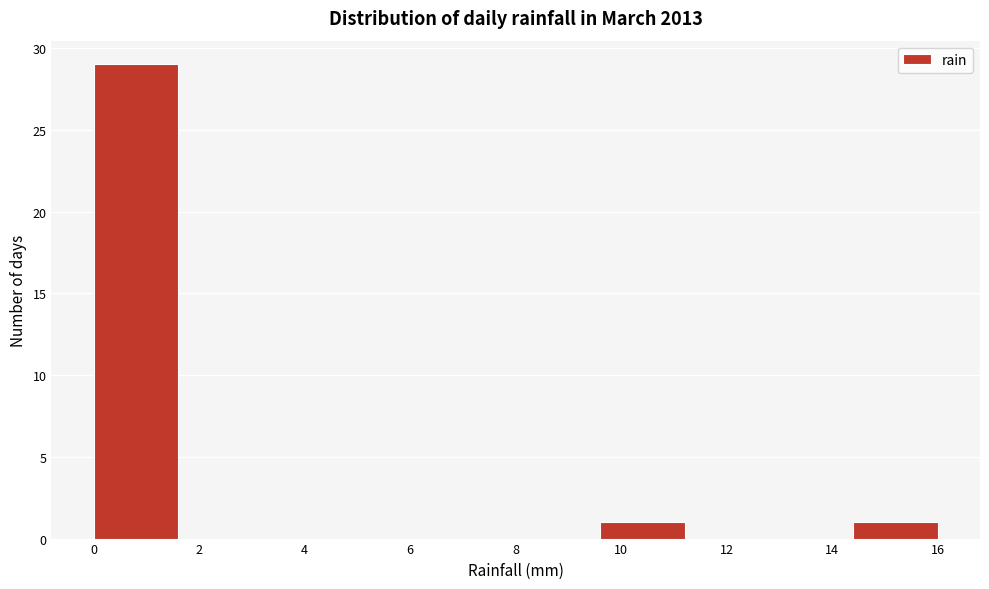

How tall is the bar that spans 9.6 to 11.2 on the x-axis? The values are not printed on the chart, so give them approximately, as read against the axis.

1